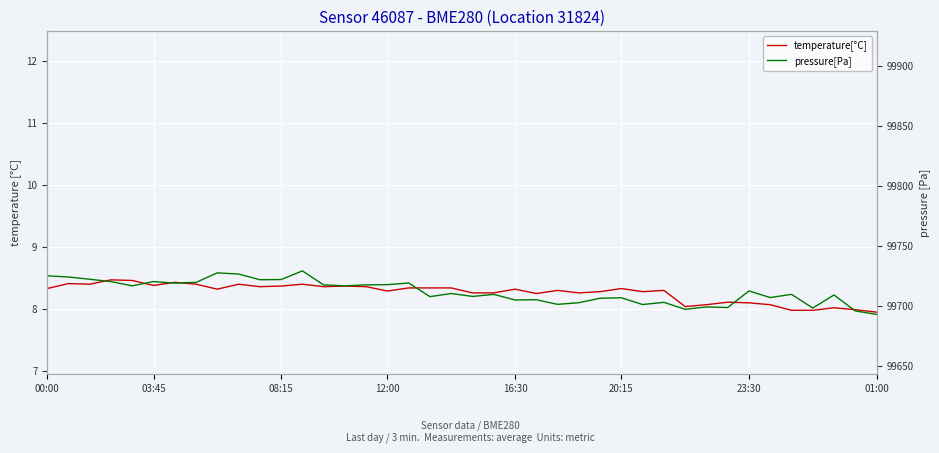

True or false: pressure[Pa] has a value of 99695.9 at 38.

True